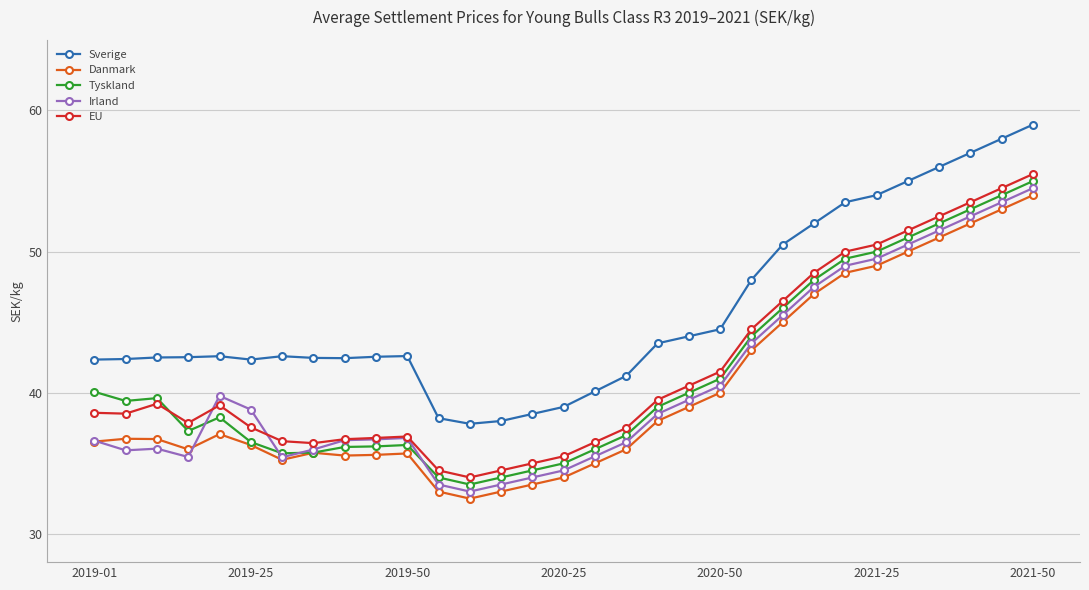

True or false: EU has more than 0 interior local peaks.

True